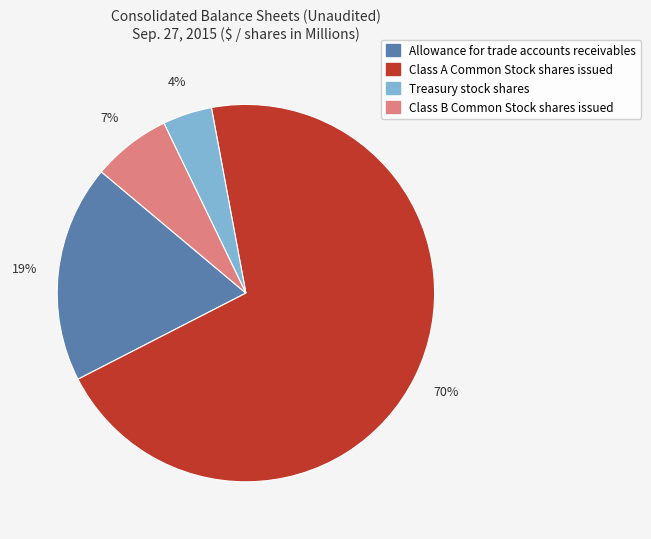

To the nearest percent, what is the average slice percentage?

25%